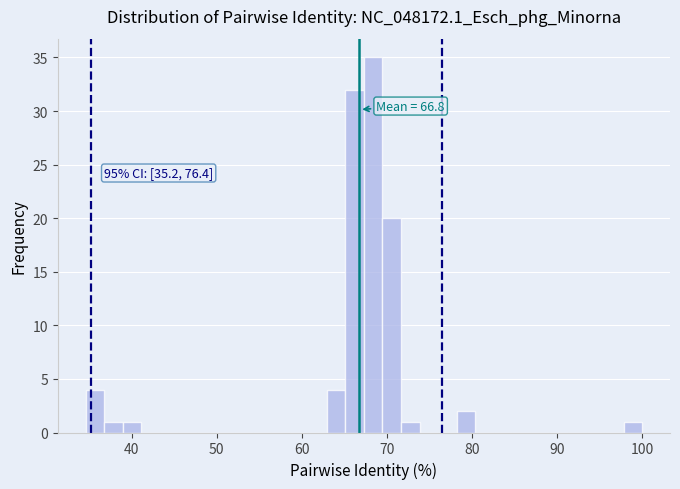

Around what value on the x-axis is the tallest bar? Give the approximate position of its centre, as read against the axis.

68